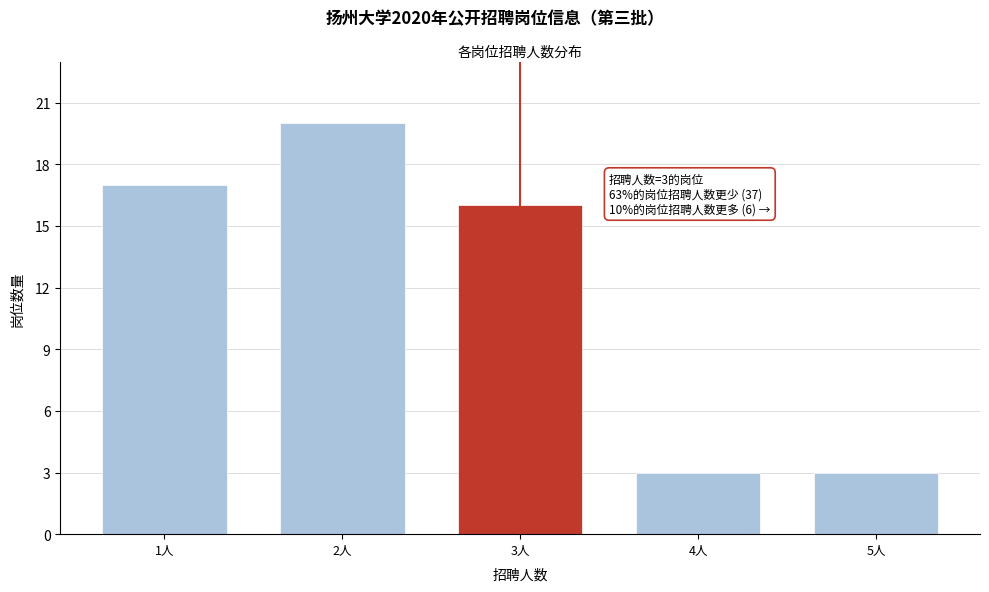

Reading left to right, list all the values displayed in this chart.

17	20	16	3	3